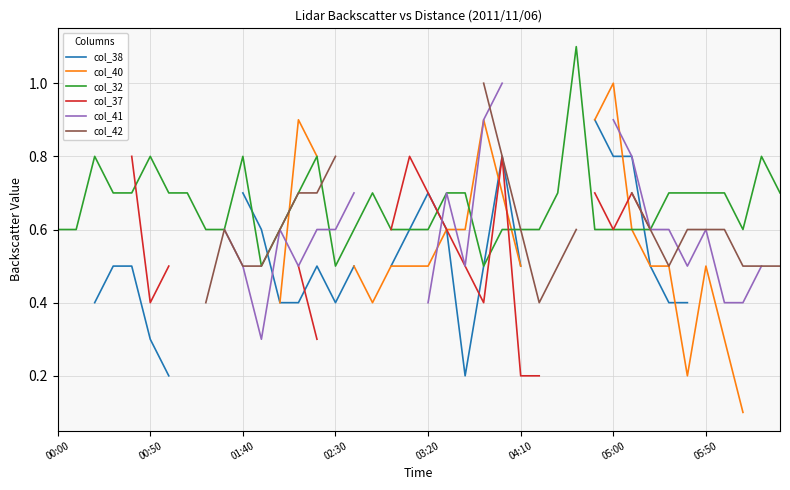

What is the maximum value for col_32?

1.1